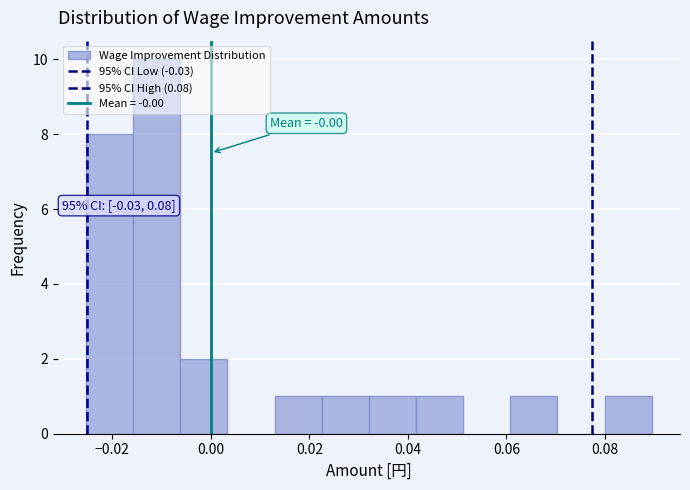

Over which range of the x-axis is the bar tallest?

-0.016 to -0.006